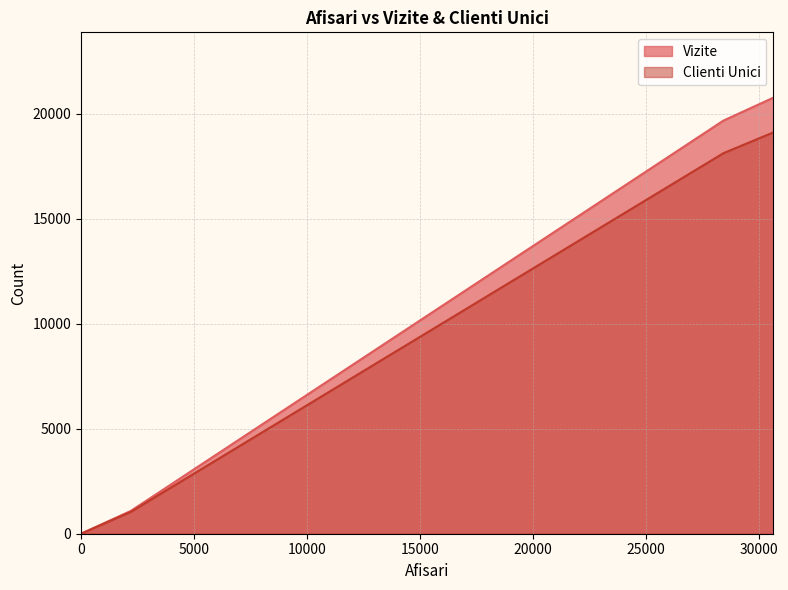

What position from the right is 28418?

2